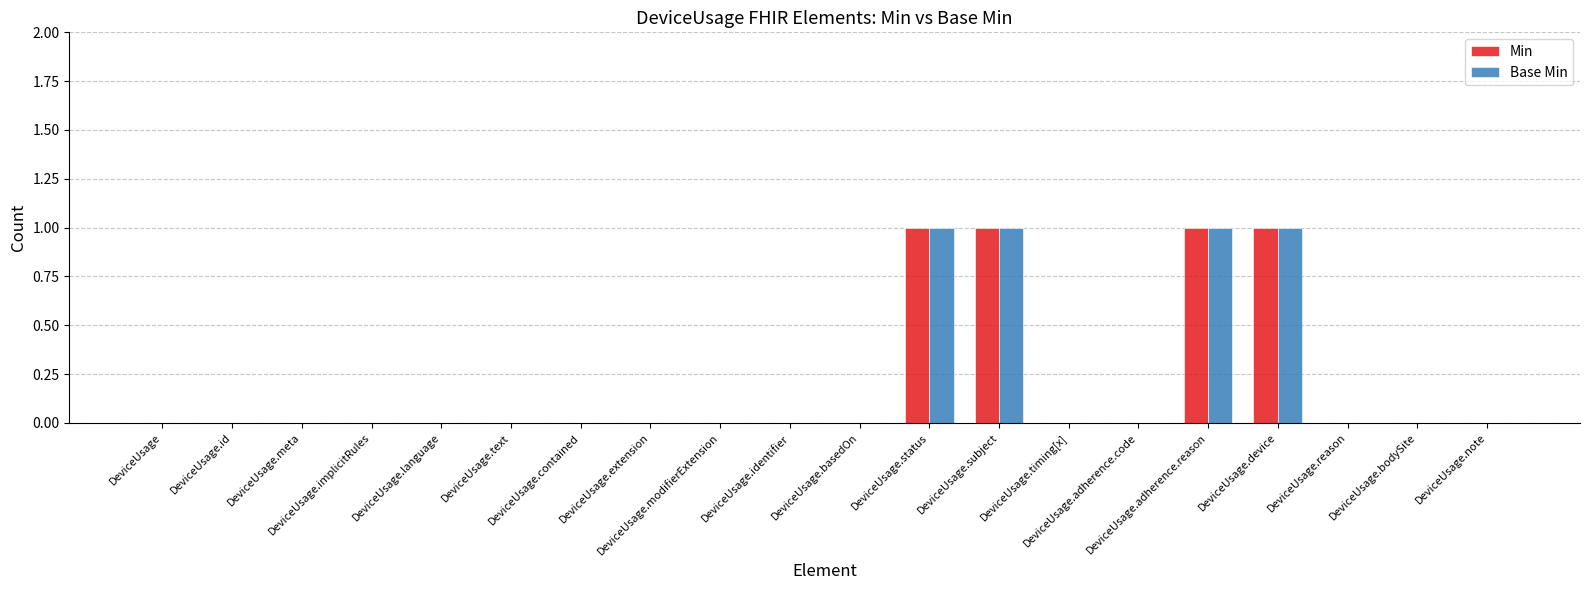

What is the sum of all Min values?

4